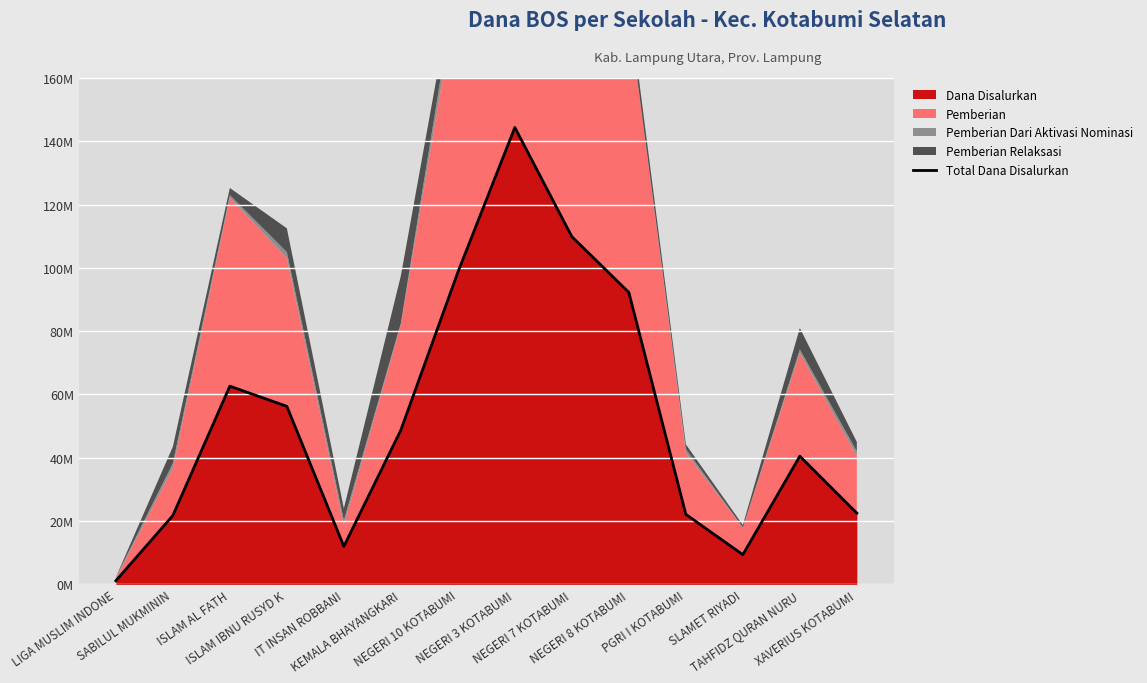

What is the change in value from ISLAM AL FATH to KEMALA BHAYANGKARI?

-13875000